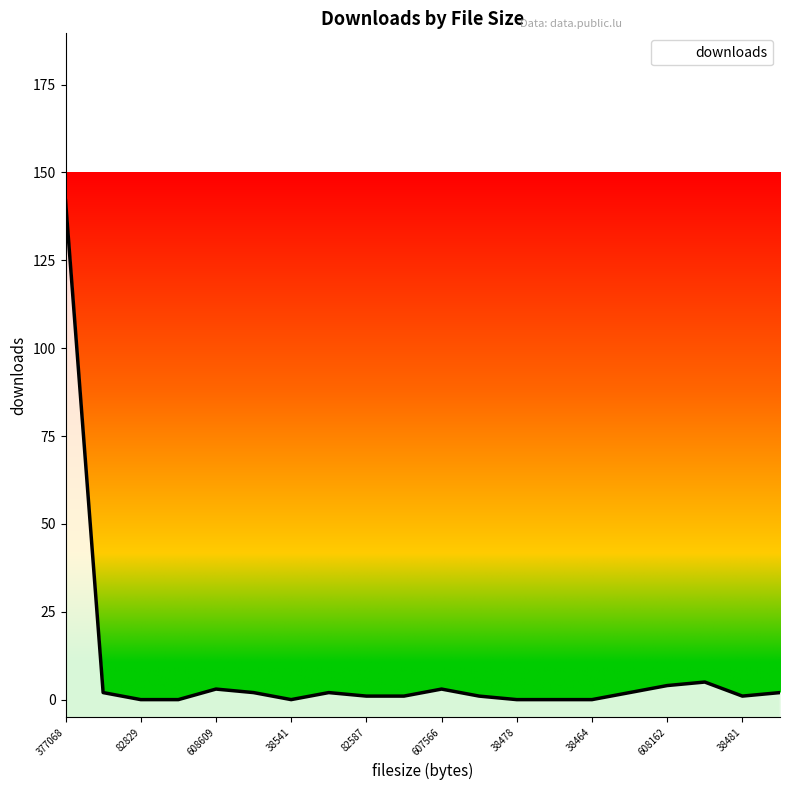

True or false: the data has more than 0 interior local peaks.

True